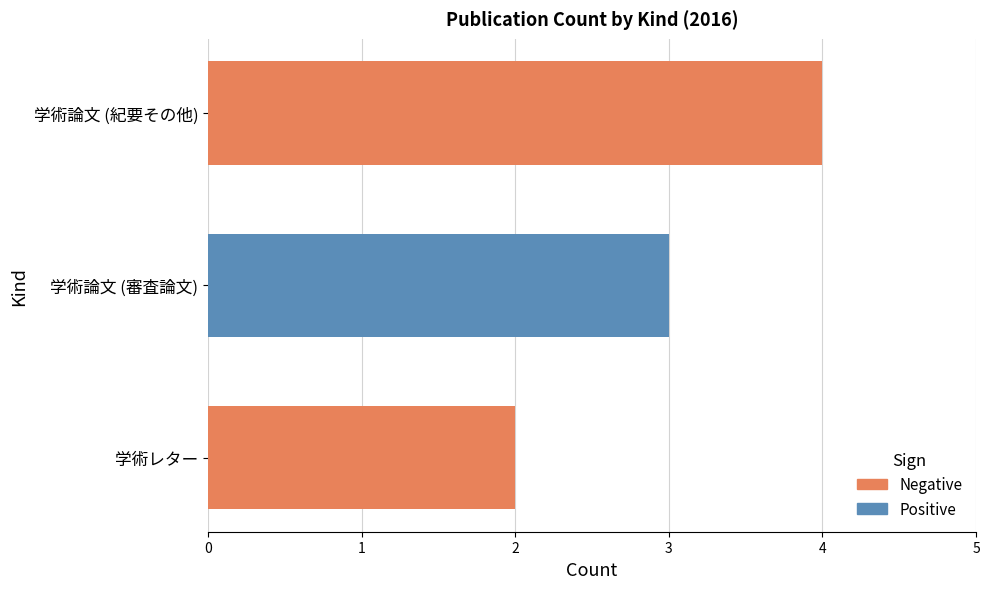

Count the number of data series in this chart.

1